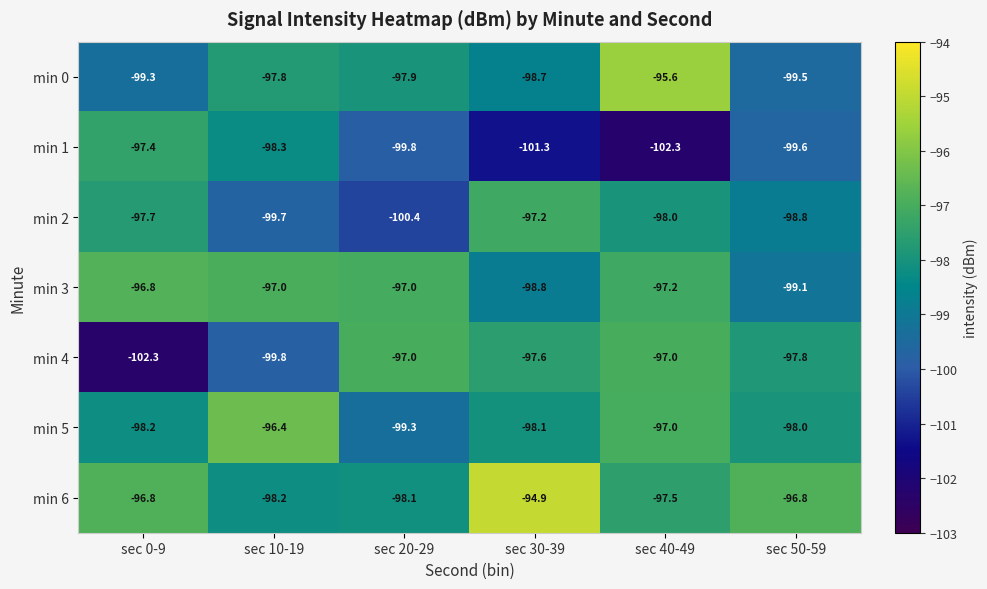

List the labels in order of min 0 value, smallest first.

sec 50-59, sec 0-9, sec 30-39, sec 20-29, sec 10-19, sec 40-49